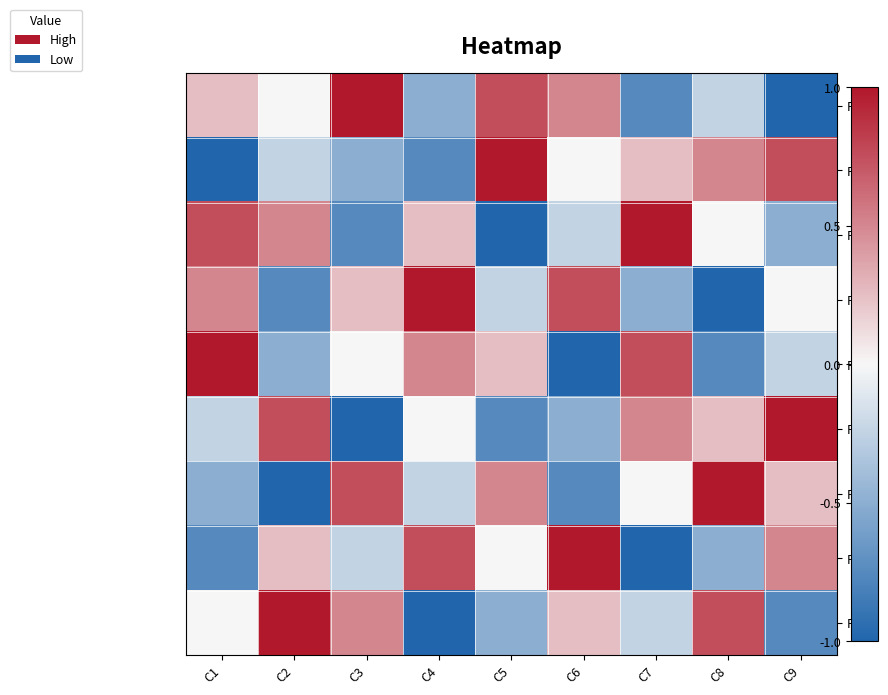

Which series has the largest range (max minus min)?

Row1